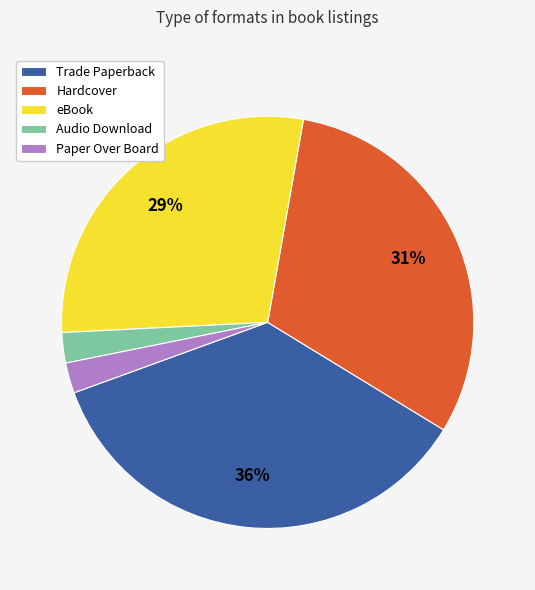

What is the largest slice in the pie chart?

Trade Paperback